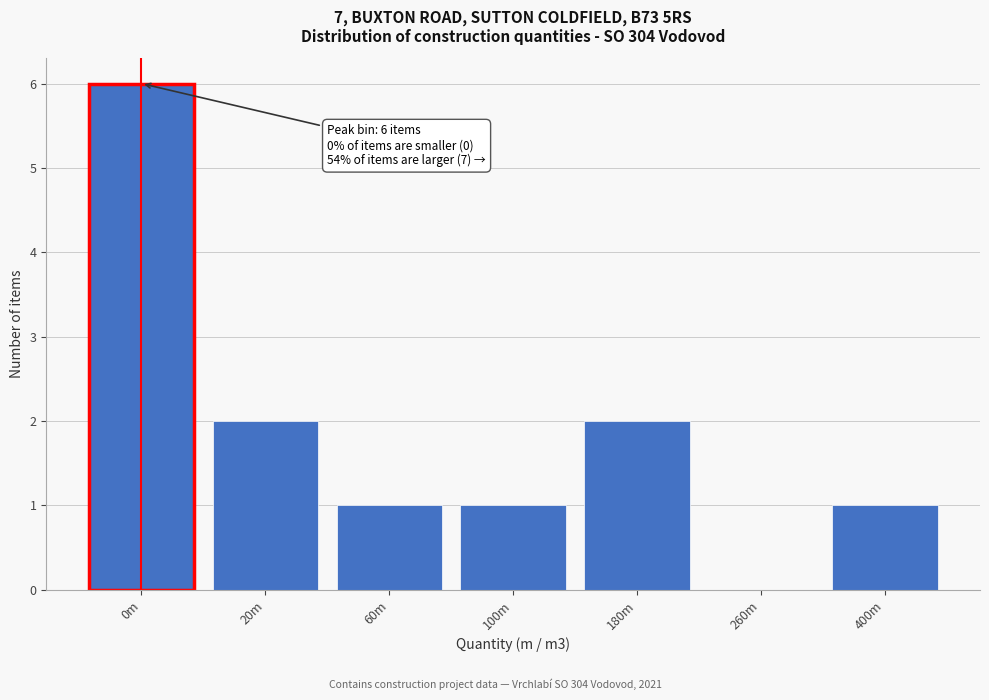

Reading right to left, what are all the values shown in this chart?

400m=1	260m=0	180m=2	100m=1	60m=1	20m=2	0m=6